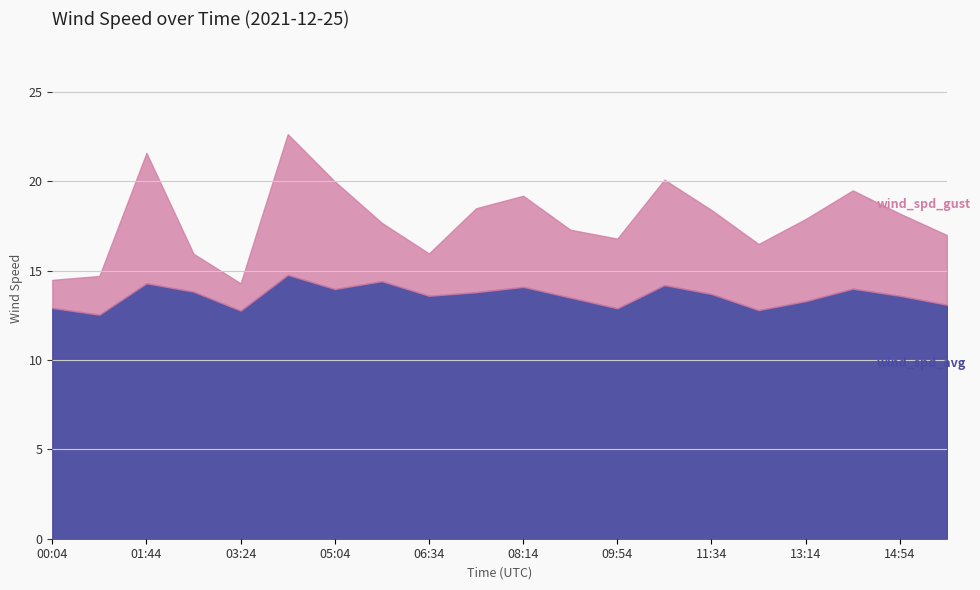

Which label corresponds to the largest value in the chart?

04:14